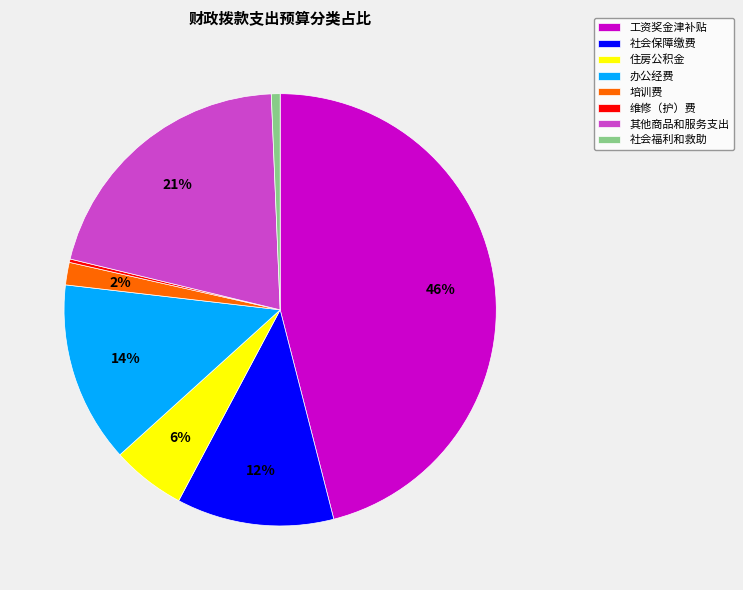

Does any single category account for the majority?

No